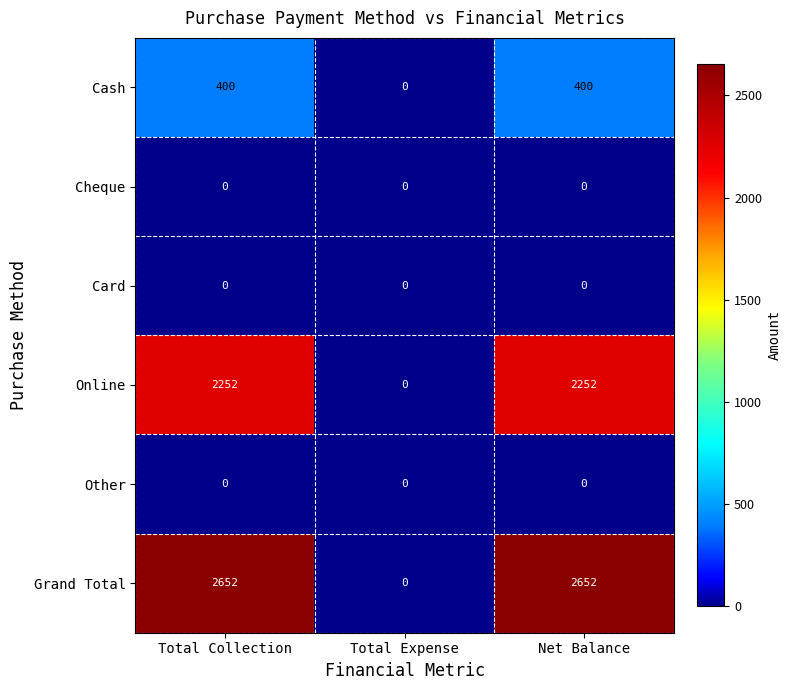

What is the maximum value for Online?

2252